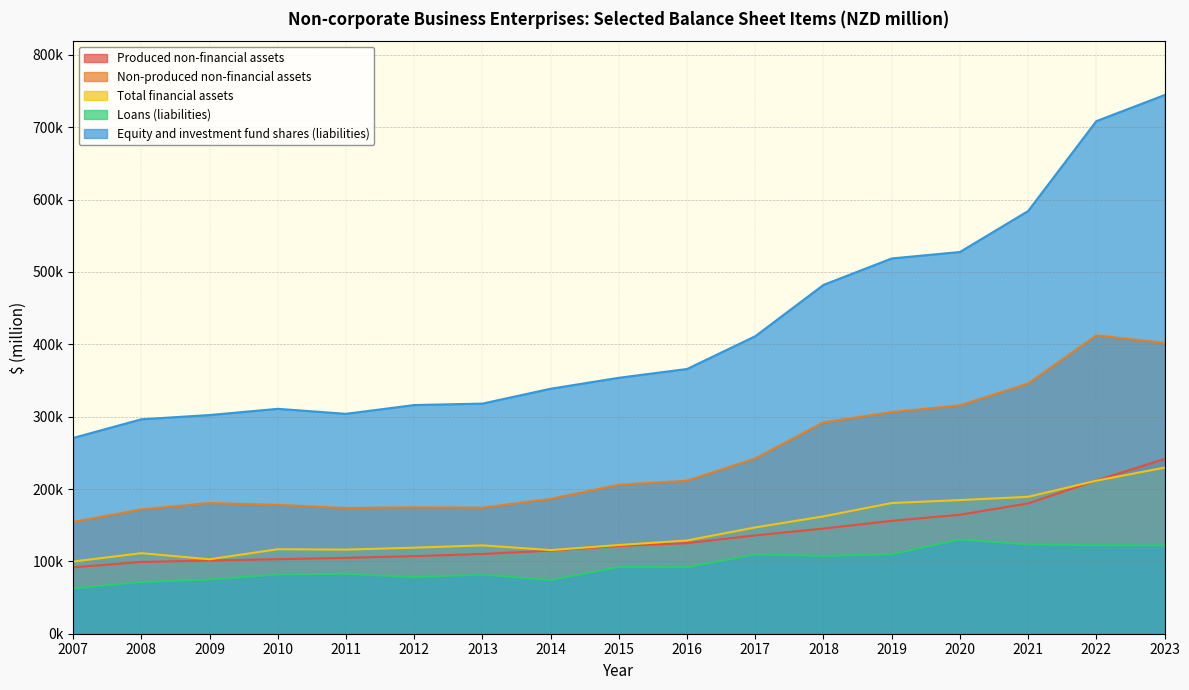

Where does the Loans (liabilities) series first go above 91954?

2015